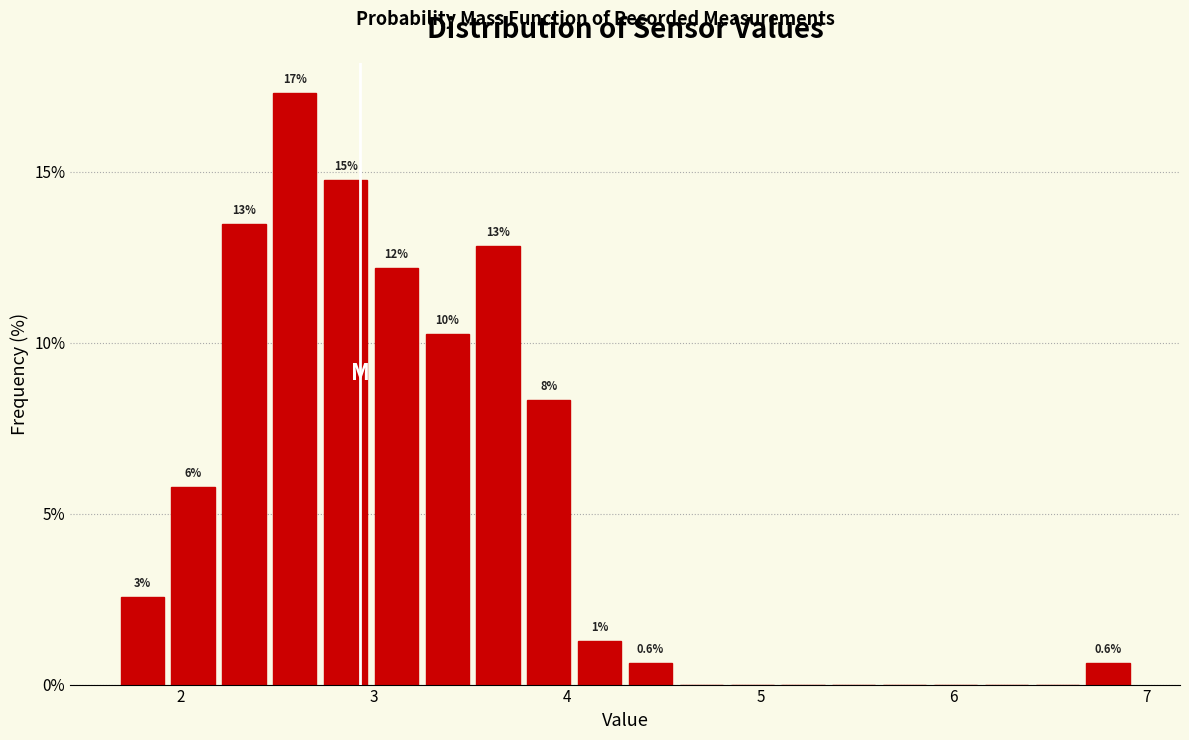

Around what value on the x-axis is the tallest bar? Give the approximate position of its centre, as read against the axis.

2.6